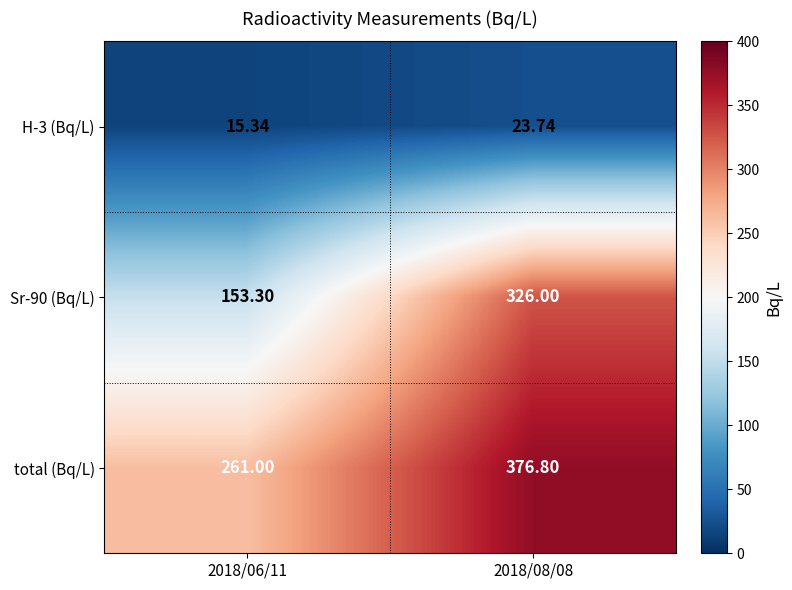

What is the smallest value displayed?

15.3